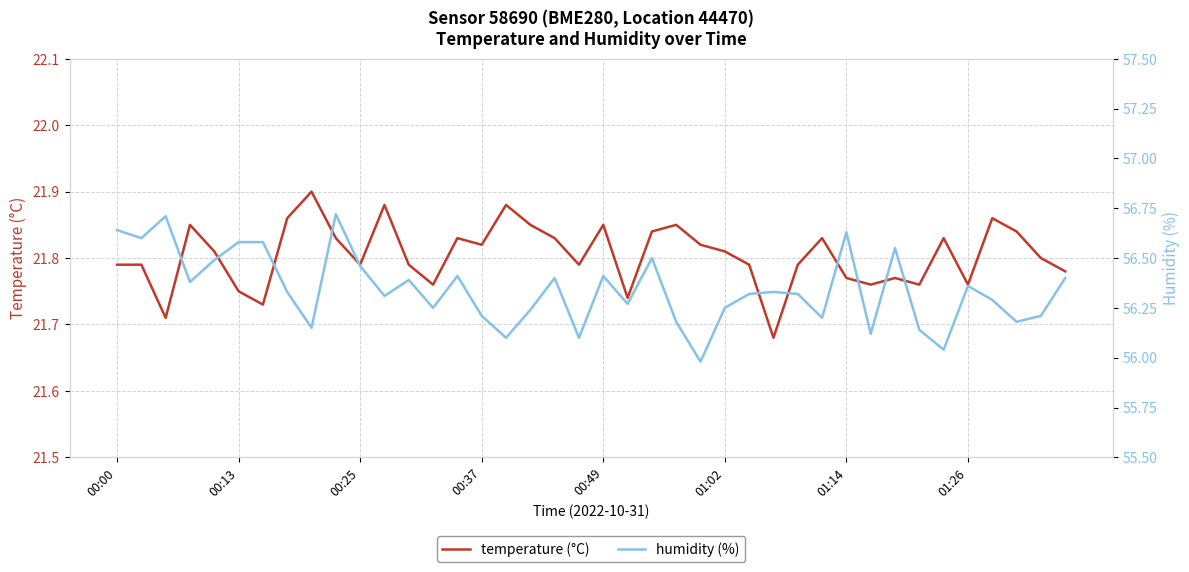

What is the total value across all series at 28?

78.1